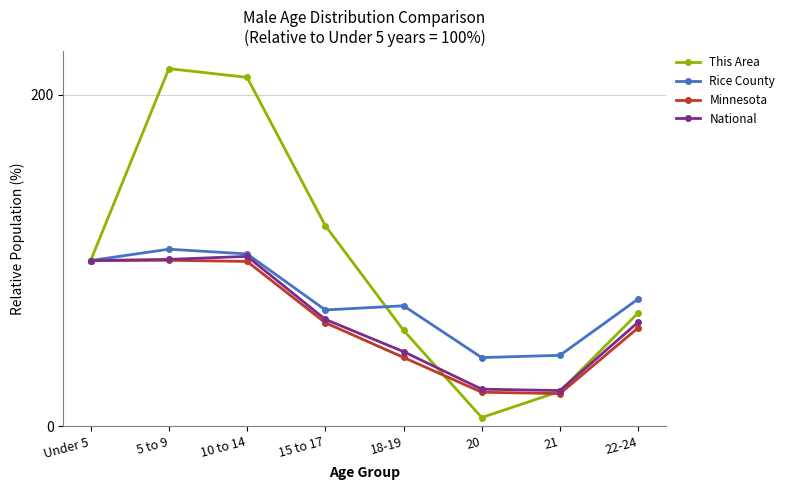

Is the value of This Area at 22-24 greater than the value of National at 20?

Yes